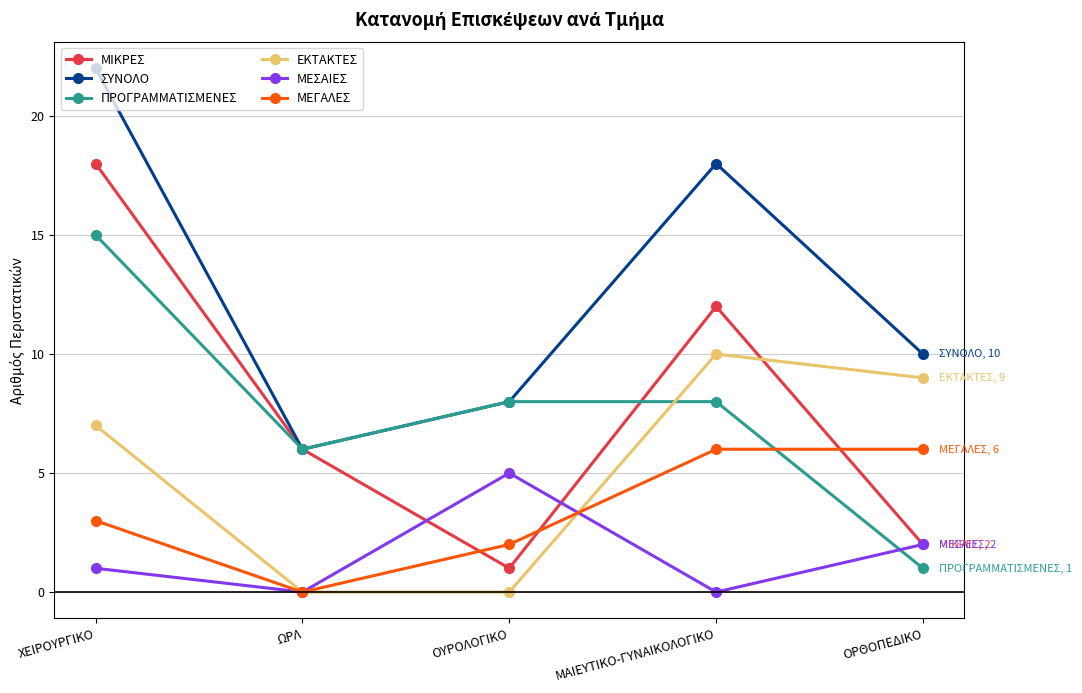

After their last crossing, which series has the higher values: ΜΕΣΑΙΕΣ or ΠΡΟΓΡΑΜΜΑΤΙΣΜΕΝΕΣ?

ΜΕΣΑΙΕΣ